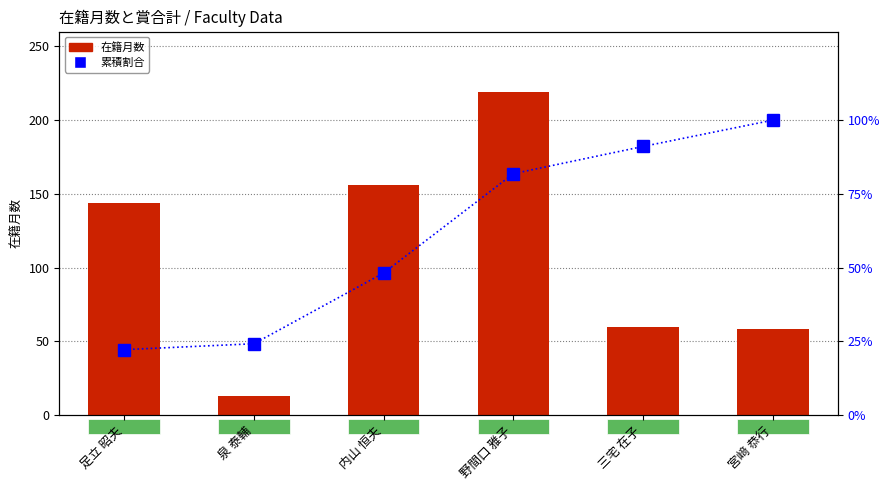

The 在籍月数 series shows 7.2 at 泉 泰輔. True or false?

False